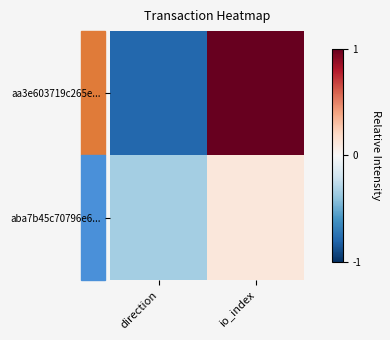

What is the spread (max minus min) of values at io_index?

1.4